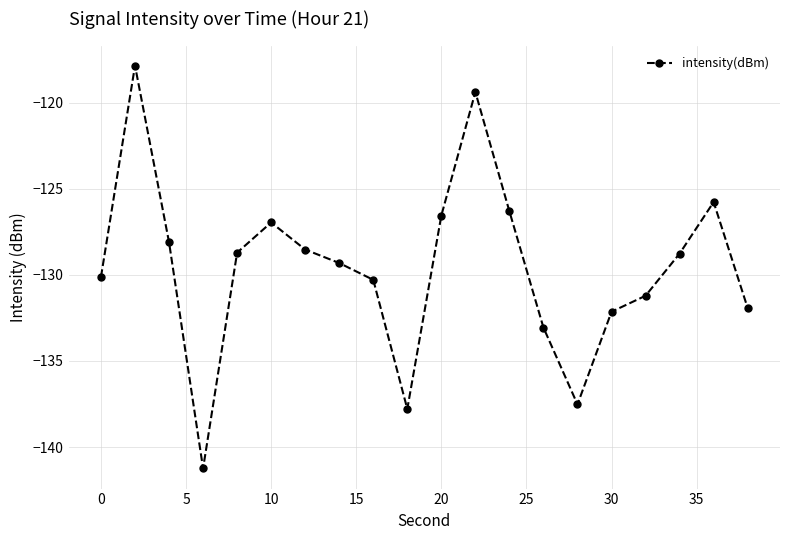

What is the value of the 10th point from the left?

-137.8